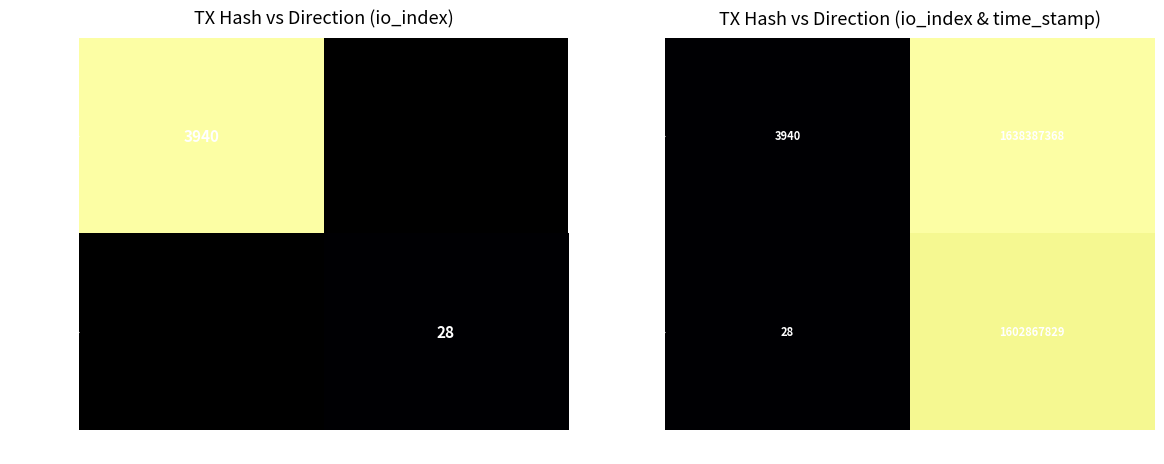

At which category is the sum across all series the highest?

time_stamp